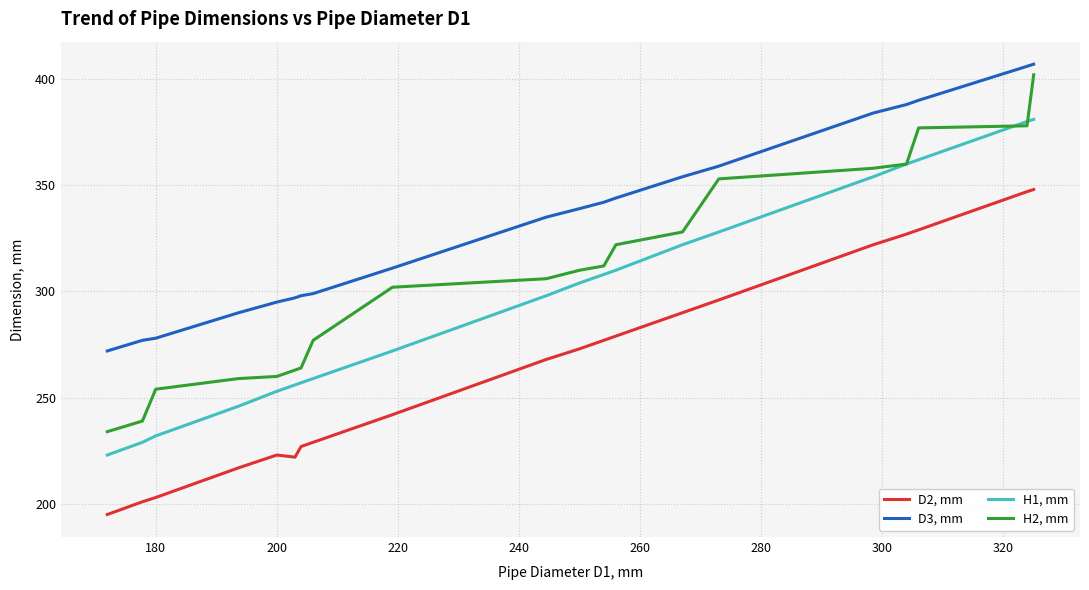

List the series in order of their peak value, lowest first.

D2, mm, H1, mm, H2, mm, D3, mm